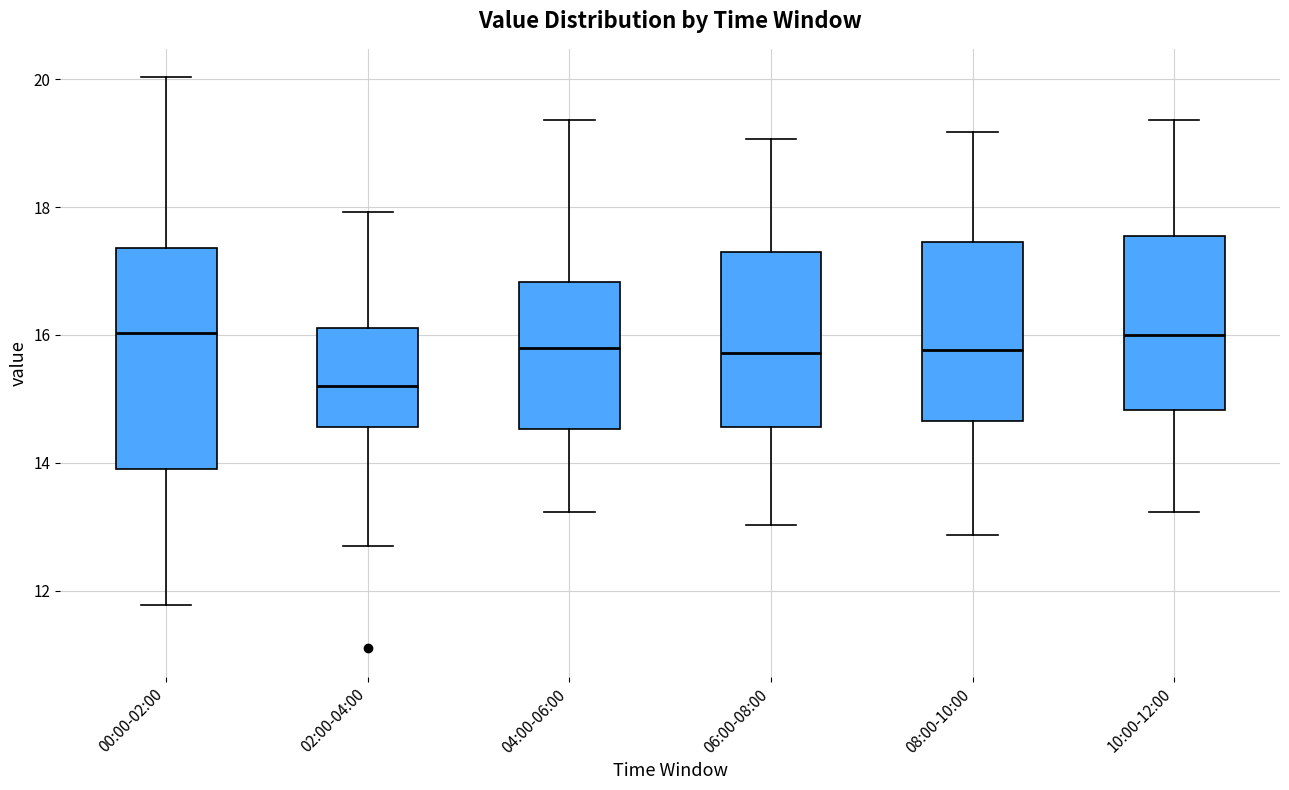

Where does the median line of the box for 04:00-06:00 sit on the y-axis? The values are not printed on the chart, so give them approximately, as read against the axis.

15.8